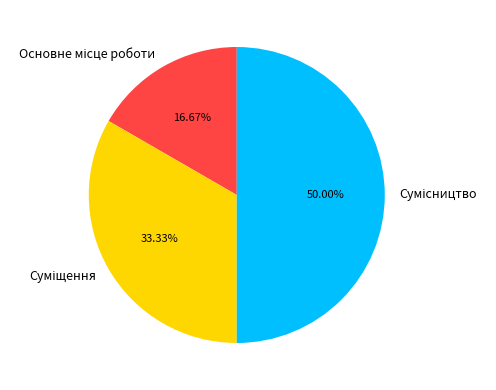

How many slices are in this pie chart?

3